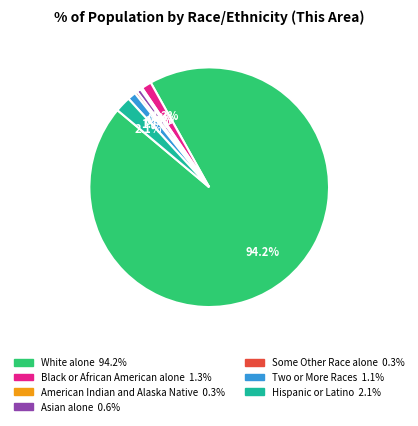

Does any single category account for the majority?

Yes